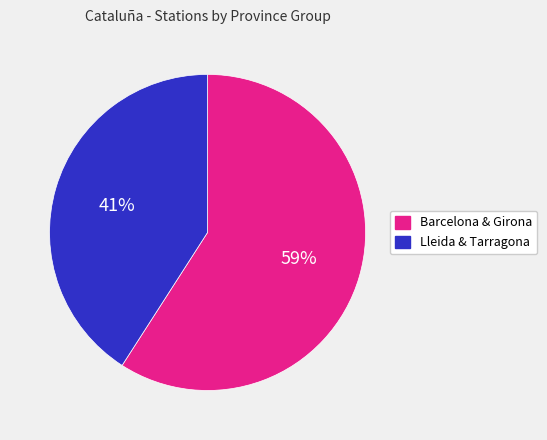

Is there any slice that represents more than half of the pie?

Yes